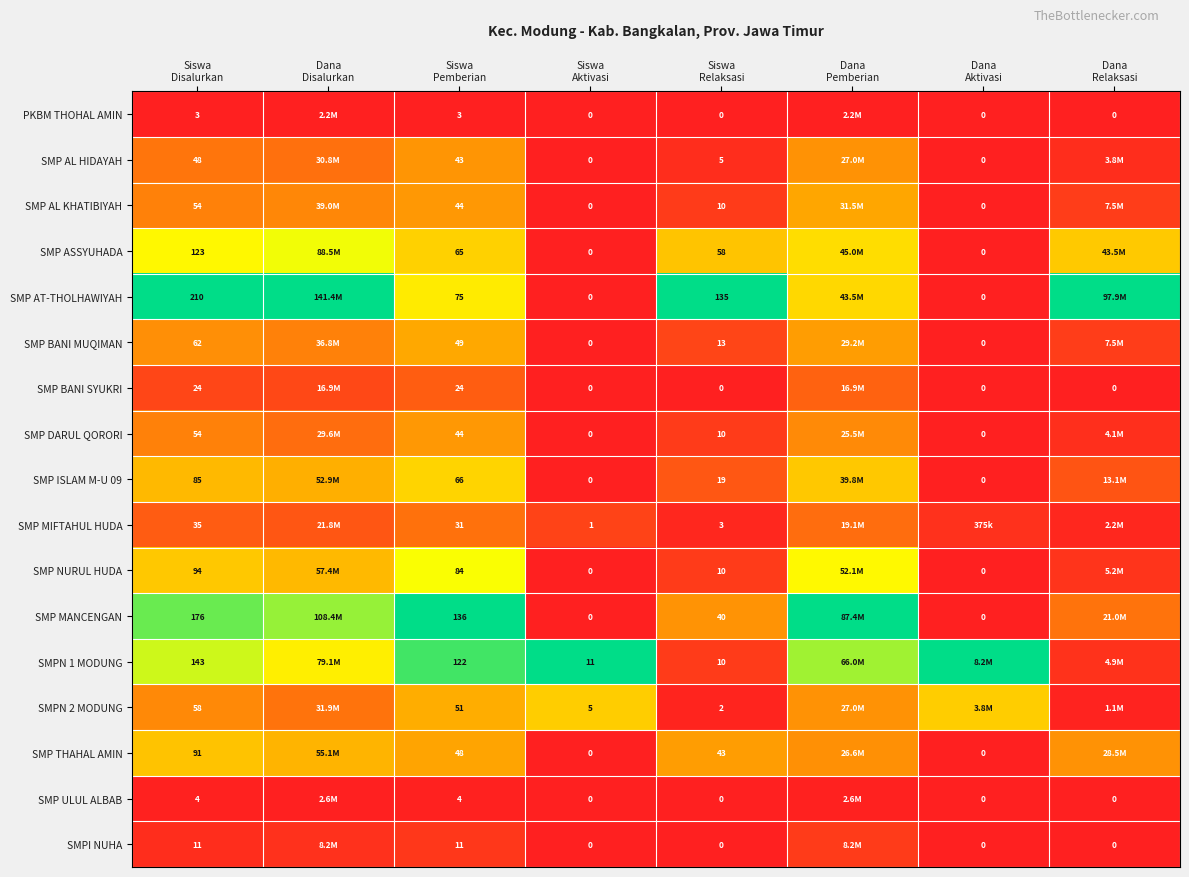

Rank the series by their maximum value, from highest to lowest.

SMP AT-THOLHAWIYAH, SMP MANCENGAN, SMPN 1 MODUNG, SMP ASSYUHADA, SMP NURUL HUDA, SMP ISLAM M-U 09, SMPN 2 MODUNG, SMP THAHAL AMIN, SMP BANI MUQIMAN, SMP AL KHATIBIYAH, SMP DARUL QORORI, SMP AL HIDAYAH, SMP MIFTAHUL HUDA, SMP BANI SYUKRI, SMPI NUHA, SMP ULUL ALBAB, PKBM THOHAL AMIN